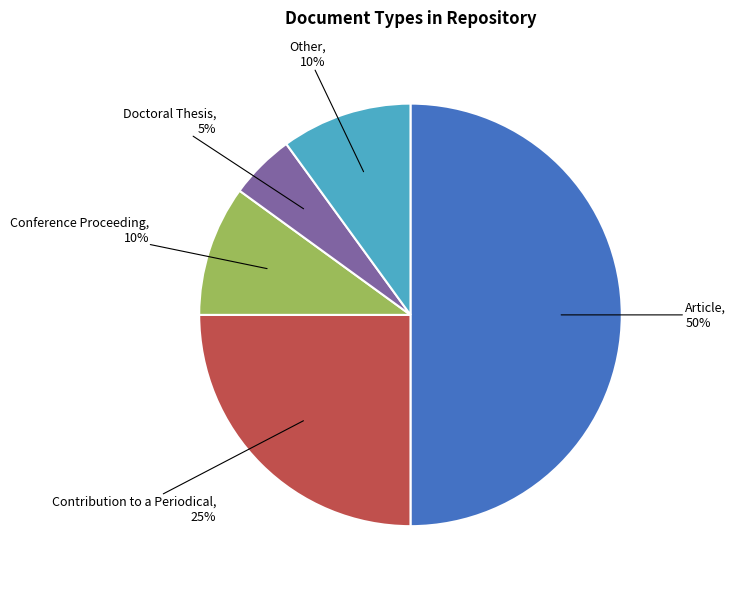

To the nearest percent, what is the difference between the largest and smallest slice percentages?

45%